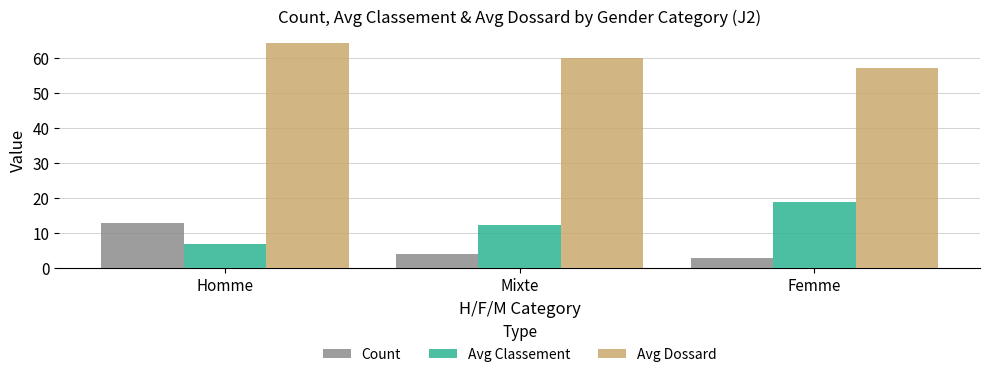

Which label corresponds to the largest value in the chart?

Homme